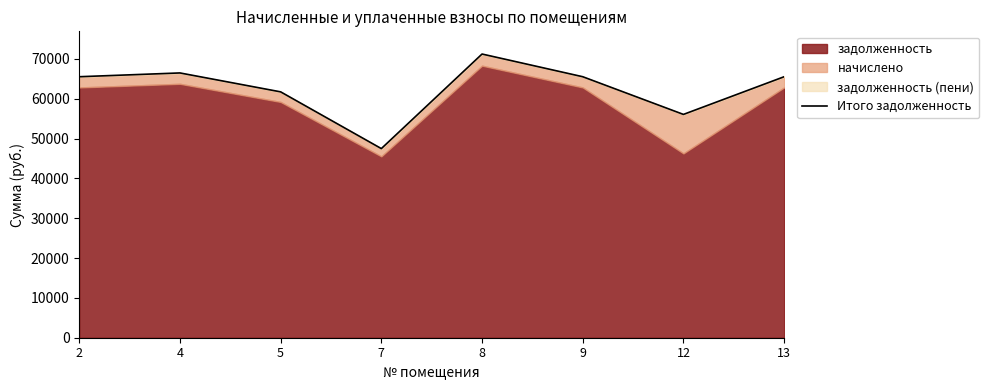

Rank the categories by value from lowest to highest.

7, 12, 5, 2, 9, 13, 4, 8